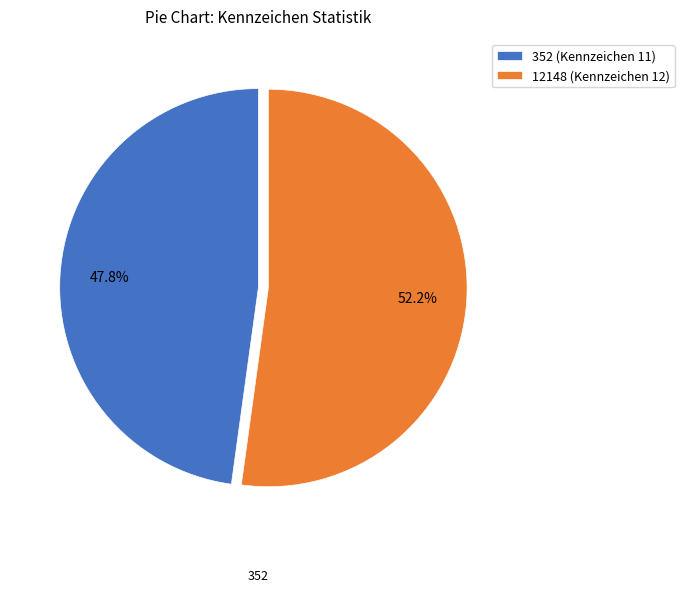

Is 12148 the majority of the pie?

Yes